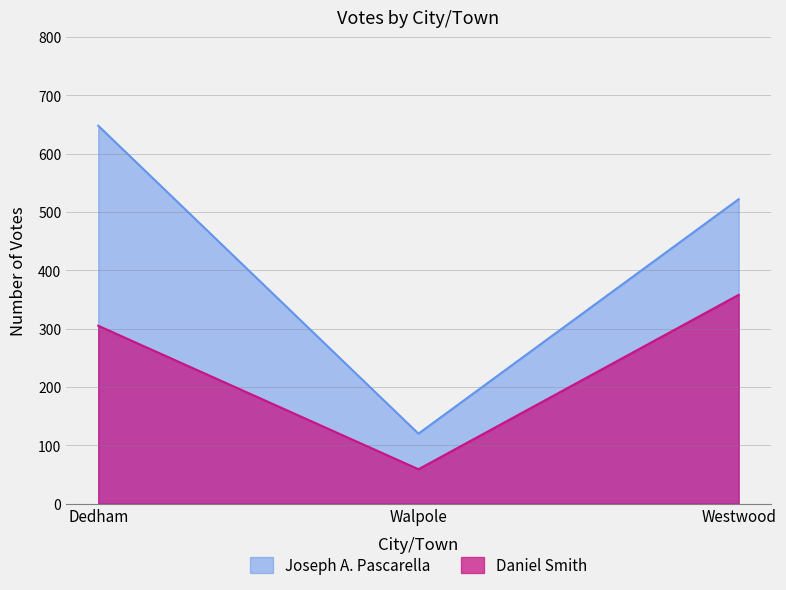

Rank the series at Dedham from highest to lowest value.

Joseph A. Pascarella, Daniel Smith